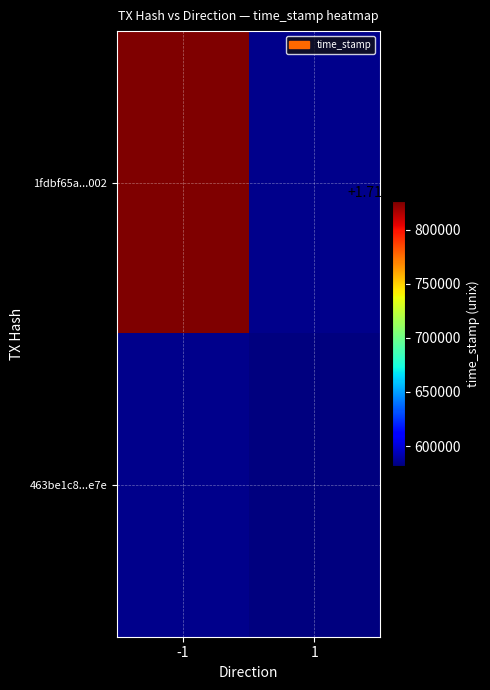

At how many categories does at least one series exceed 1715632178?

1